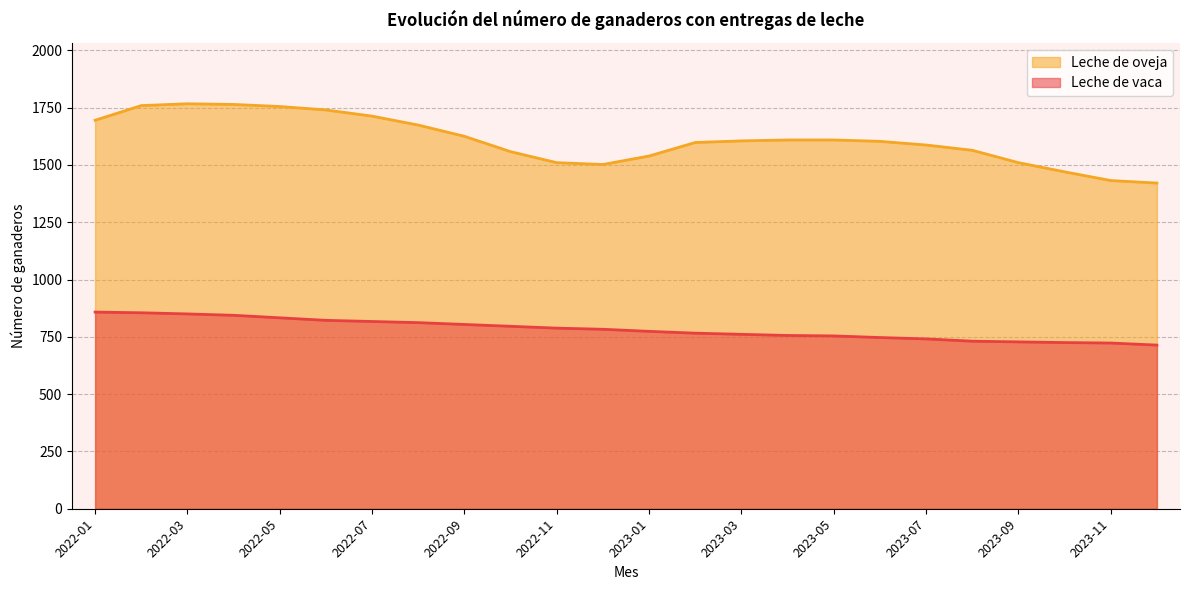

What is the label of the 3rd point from the left?

2022-03